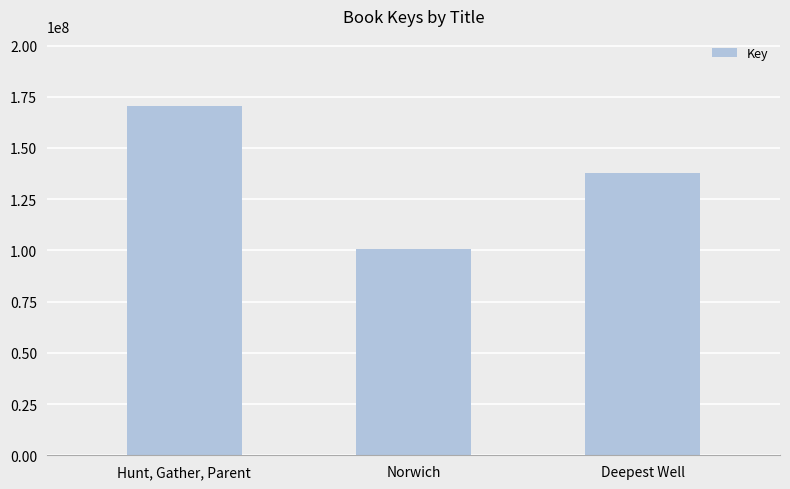

What is the sum of all values?

409254775